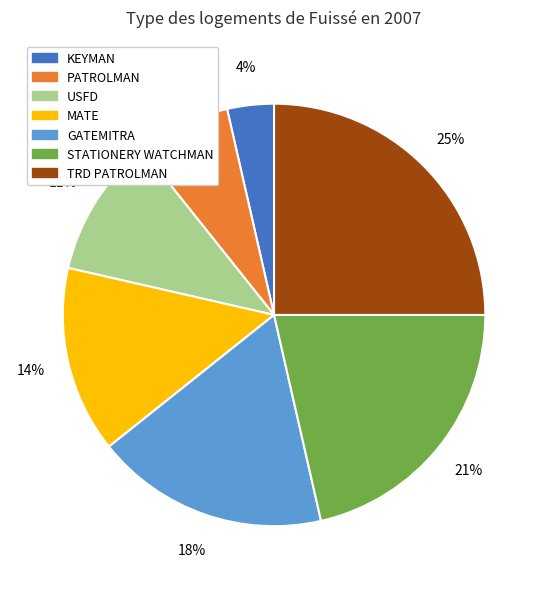

How many segments does this pie chart have?

7